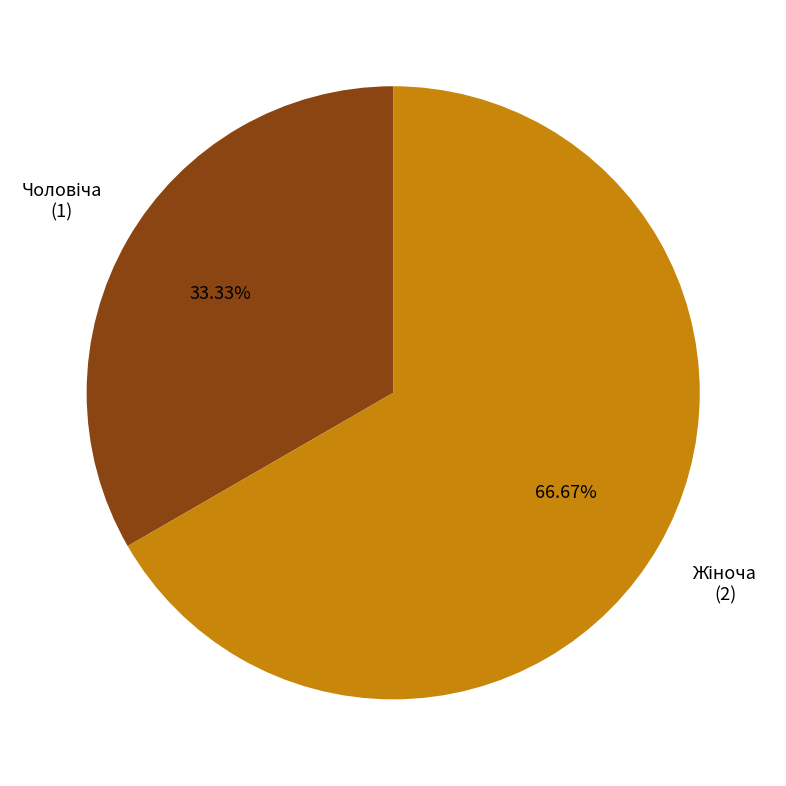

Is there any slice that represents more than half of the pie?

Yes